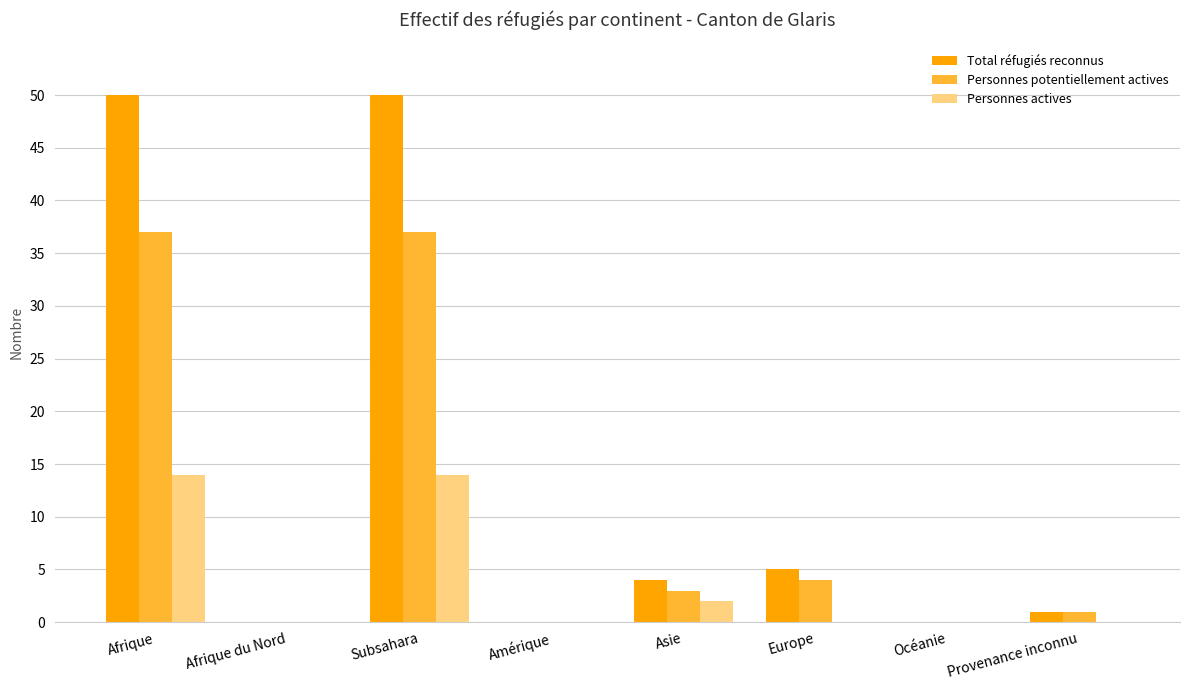

Is it true that Total réfugiés reconnus equals 12 at Afrique?

False